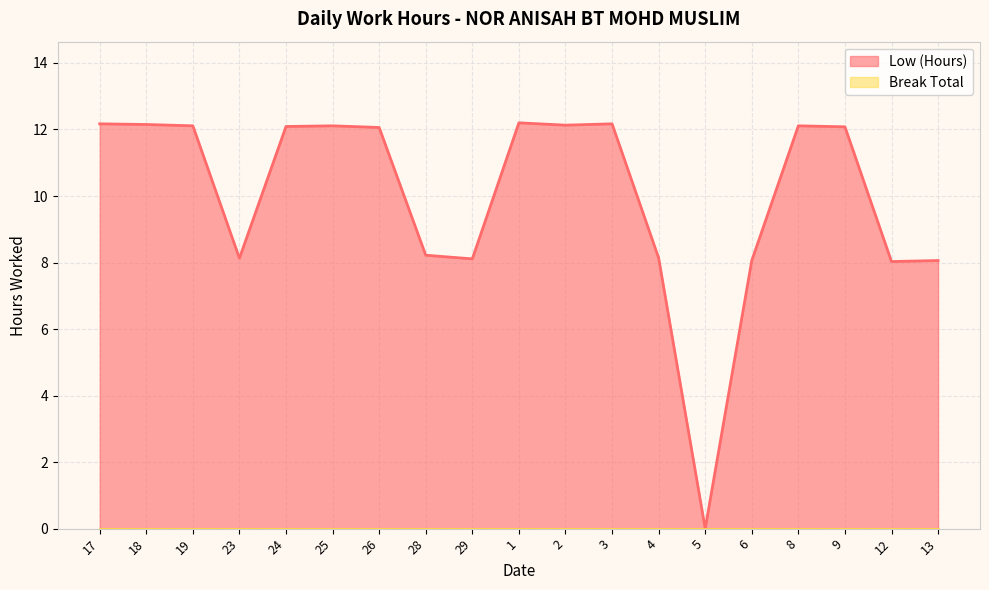

How many data points are above 12?

11